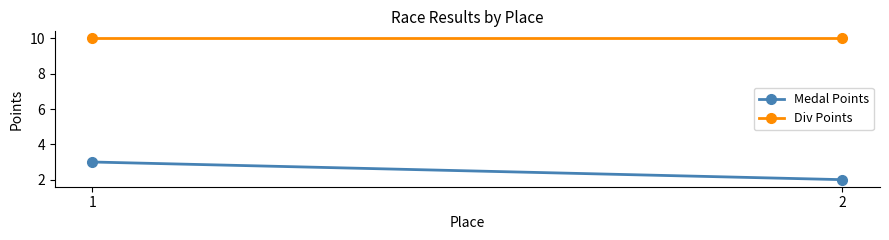

What is the minimum value shown in the chart?

2